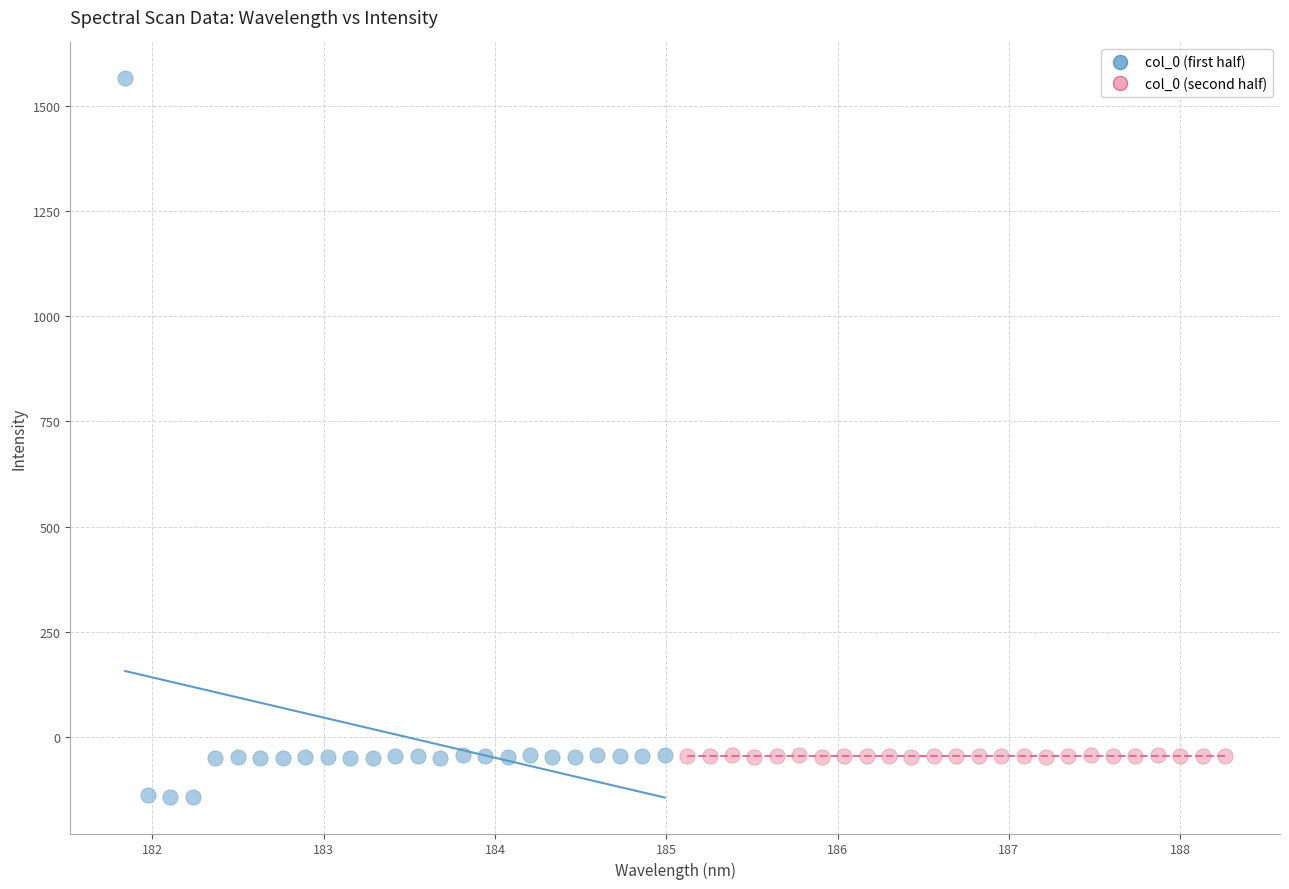

Which series reaches the minimum Y coordinate?

col_0 (first half)